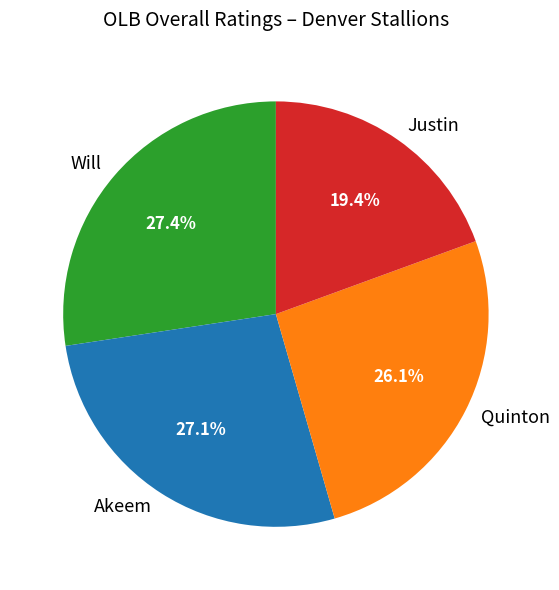

To the nearest percent, what percentage of the pie is Will?

27%